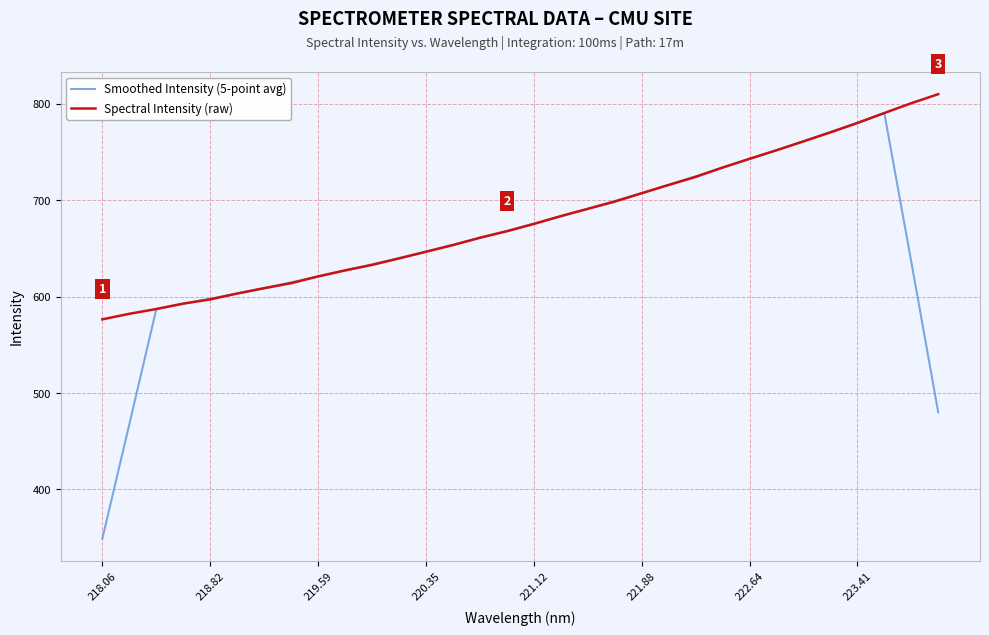

Which series has the largest total across all categories?

Spectral Intensity (raw)